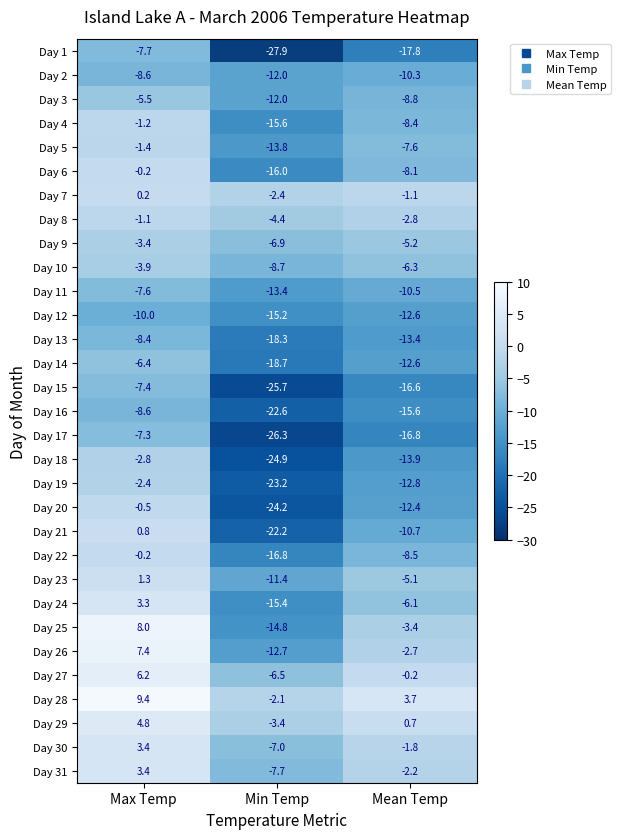

What is the smallest value displayed?

-27.9